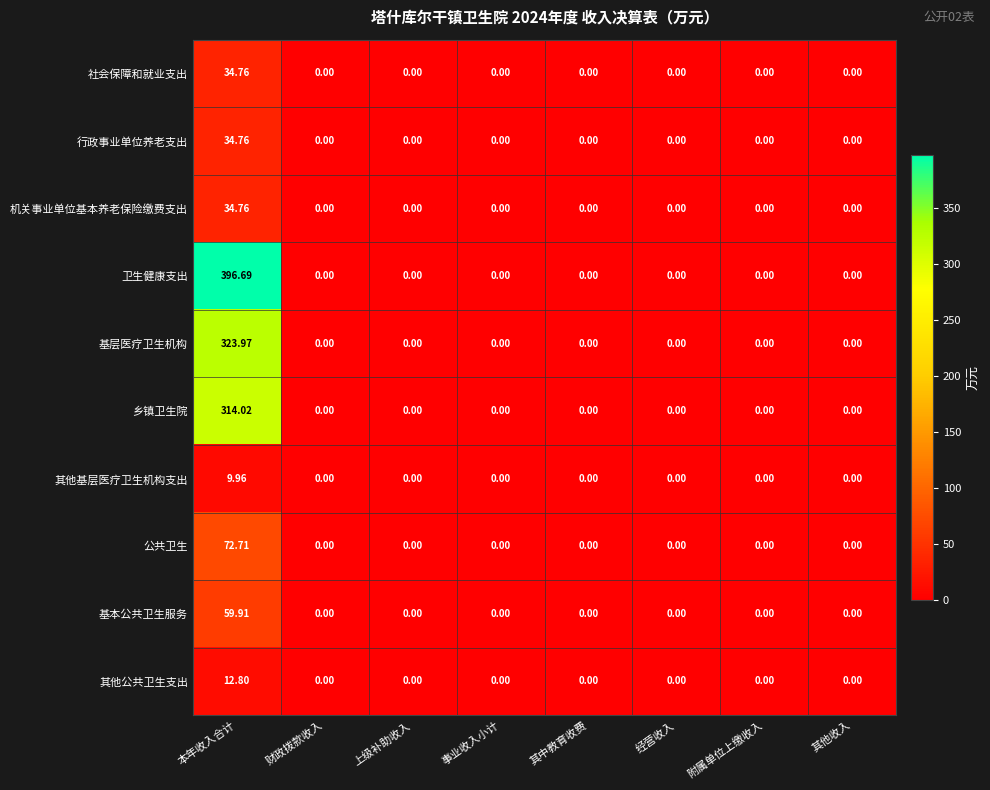

What is the maximum value shown in the chart?

396.7